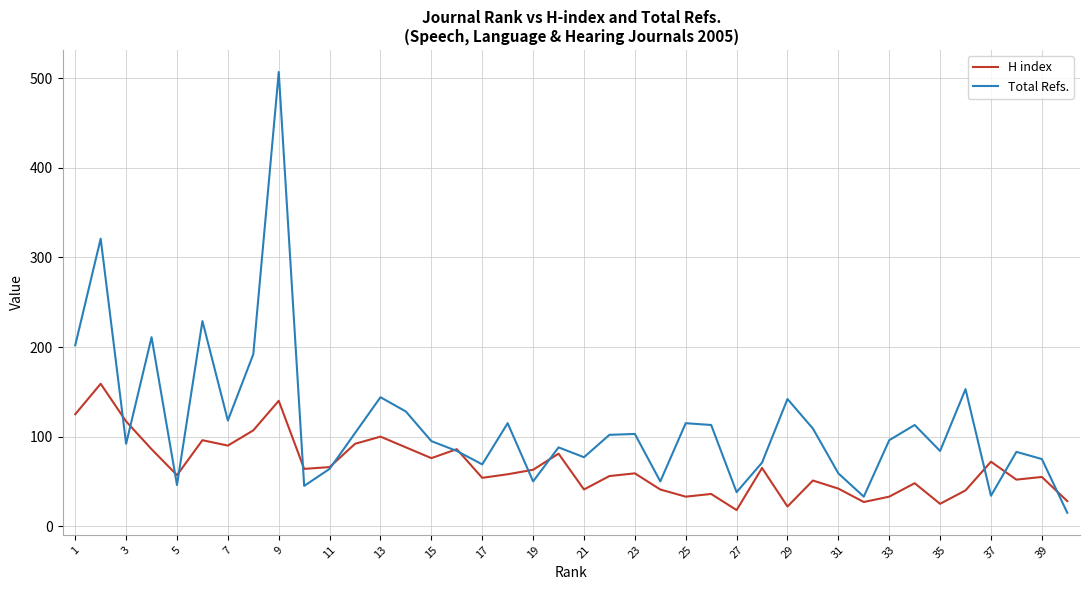

What is the average value of the Total Refs. series?

114